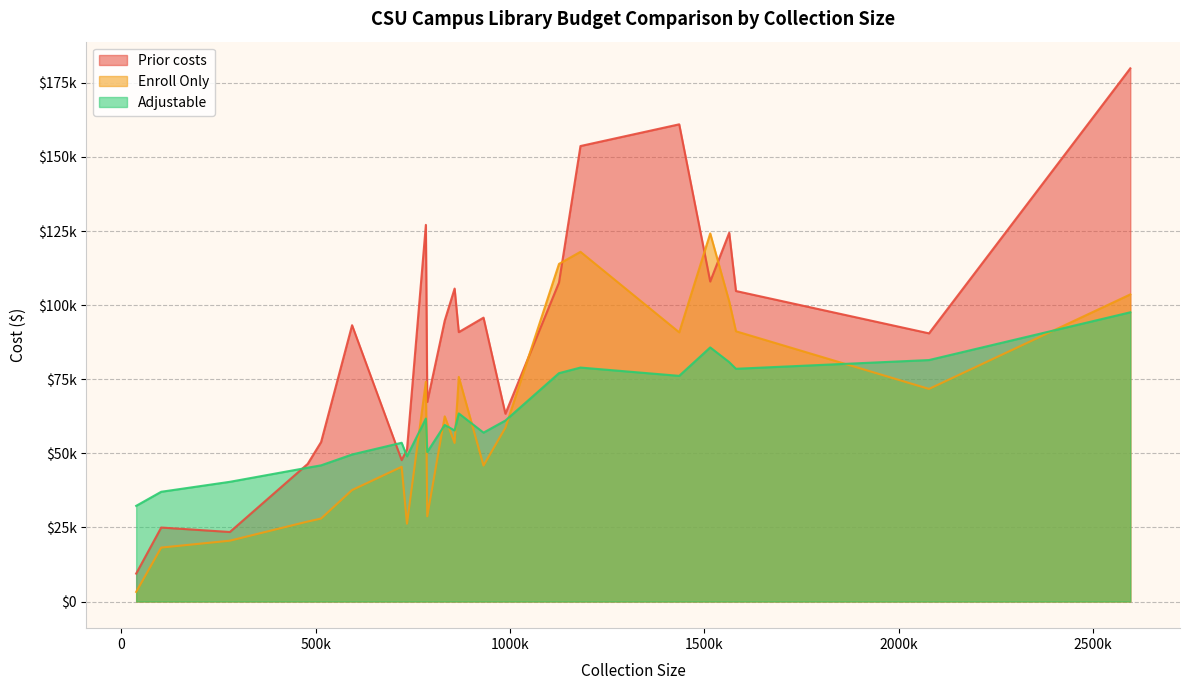

What are all the series names shown in the legend?

Prior costs, Enroll Only, Adjustable